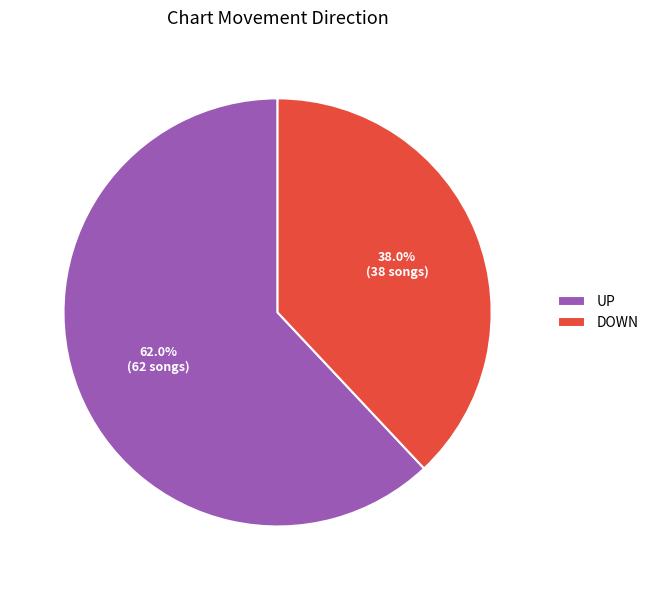

To the nearest percent, what is the average slice percentage?

50%